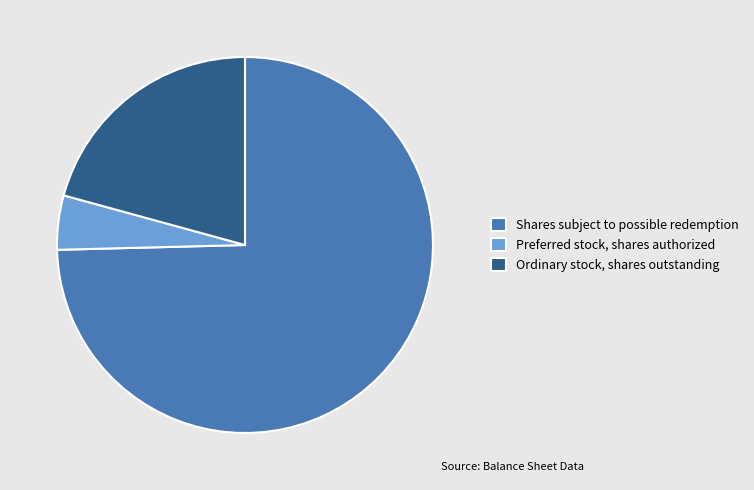

Which category has the smallest portion of the pie?

Preferred stock, shares authorized